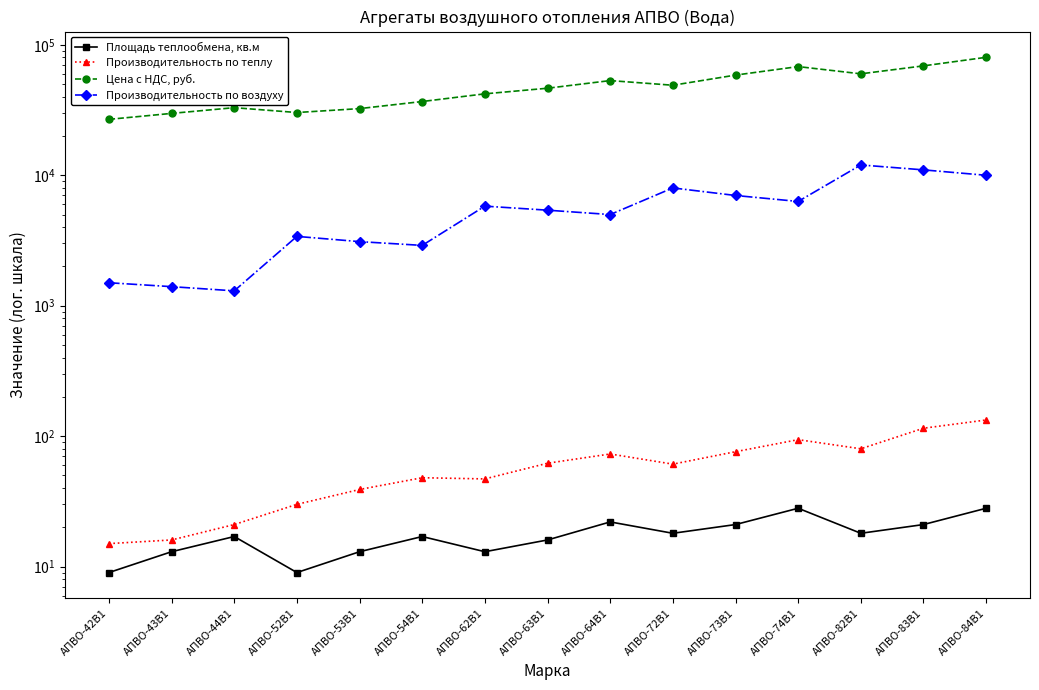

What are all the series names shown in the legend?

Площадь теплообмена, кв.м, Производительность по теплу, Цена с НДС, руб., Производительность по воздуху